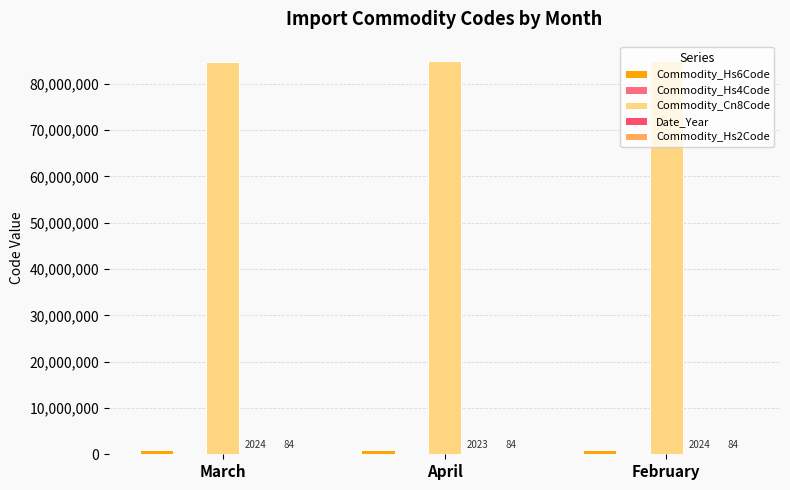

What is the difference between the highest and lowest values at March?

84660996